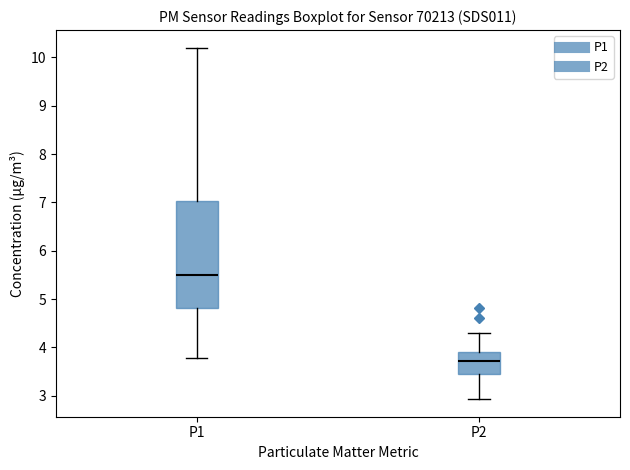

Where does the upper whisker of the box for P1 end on the y-axis? The values are not printed on the chart, so give them approximately, as read against the axis.

10.2